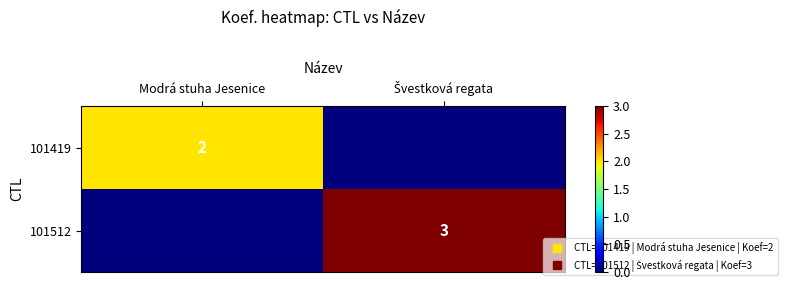

How many categories are shown in the chart?

2